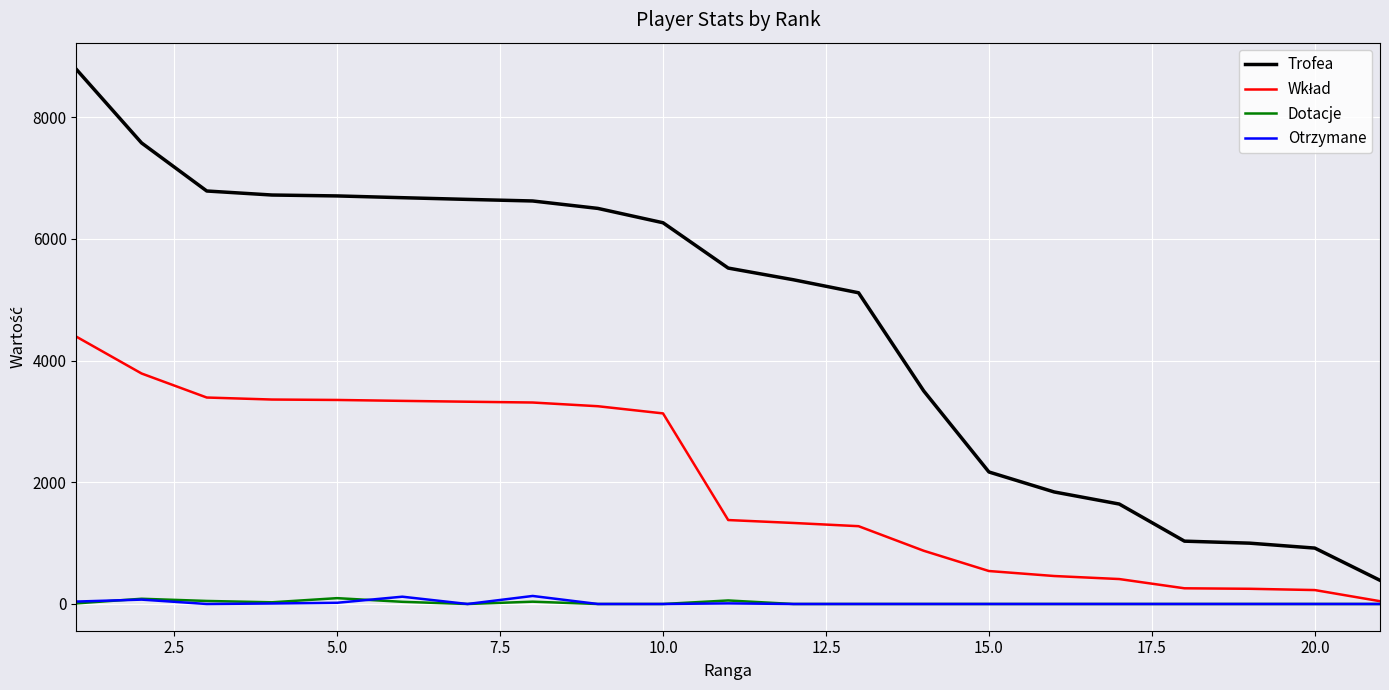

At how many categories does at least one series exceed 8090?

1